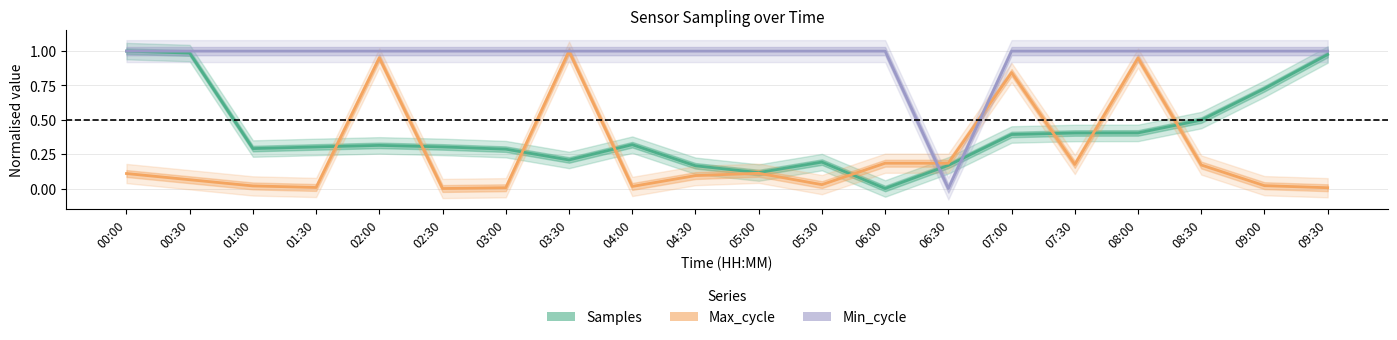

Between which two adjacent categories do Samples and Min_cycle first intersect?

00:00 and 00:30